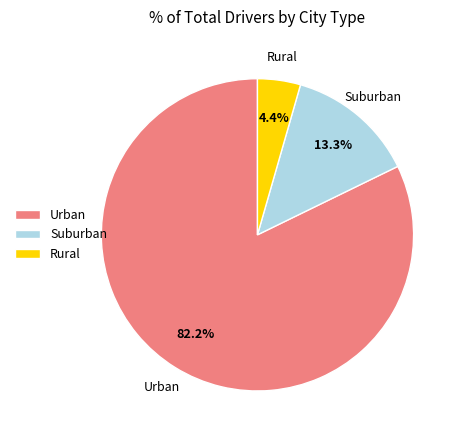

Combined, do Suburban and Urban account for over 50%?

Yes